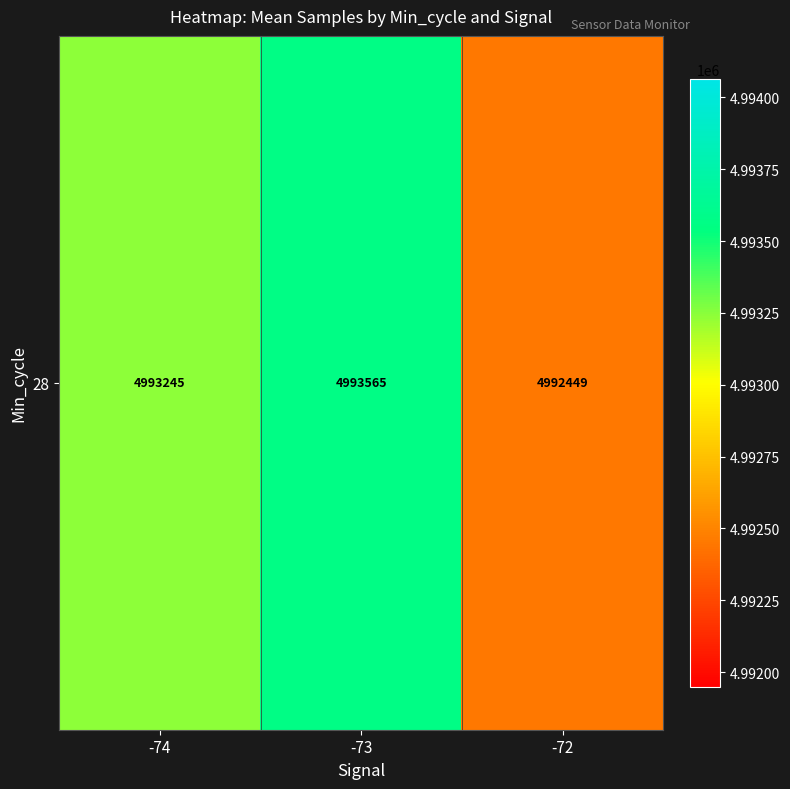

How many categories are shown in the chart?

3